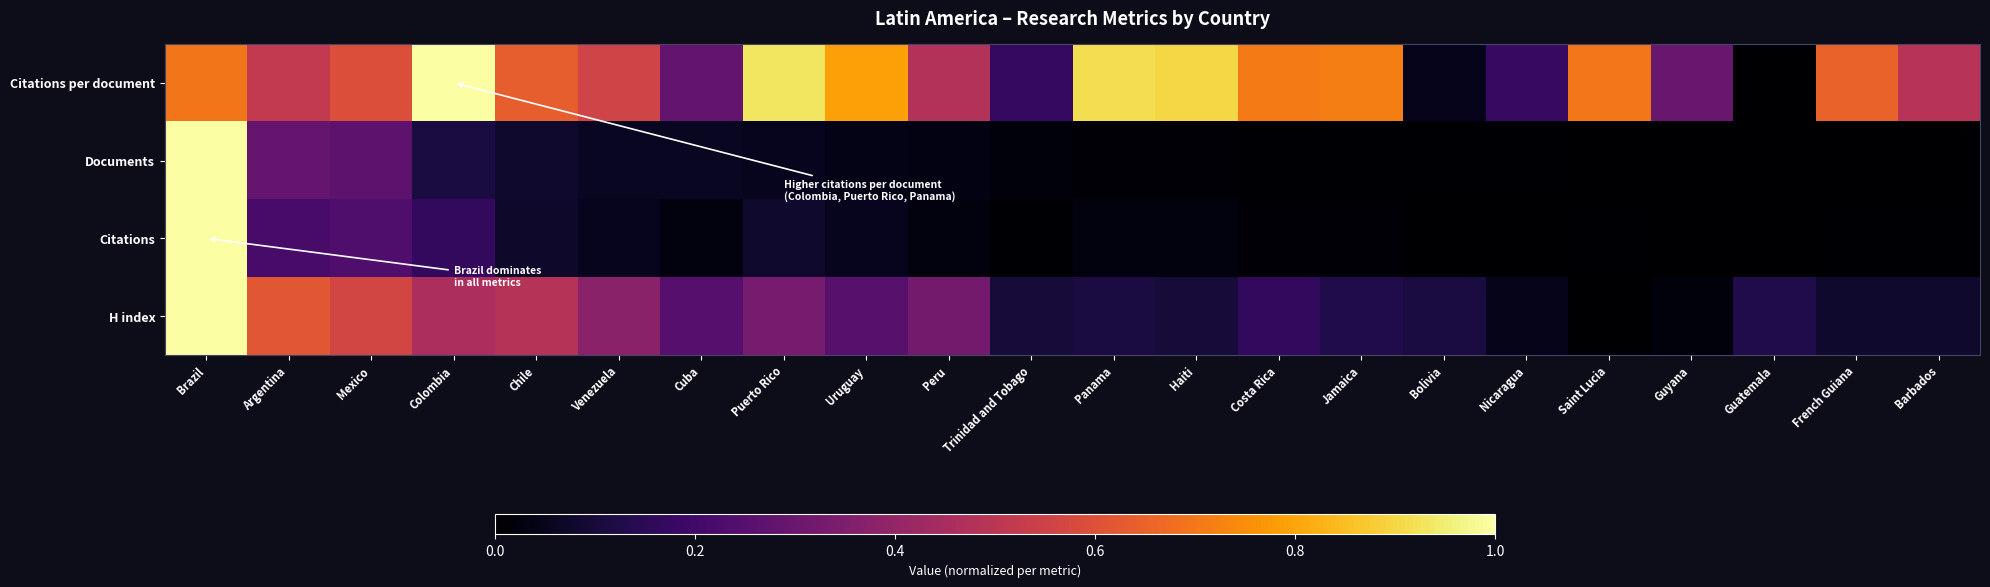

Reading left to right, list all the values displayed in this chart.

Citations per document: Brazil=0.7	Argentina=0.5	Mexico=0.6	Colombia=1.0	Chile=0.6	Venezuela=0.6	Cuba=0.3	Puerto Rico=0.9	Uruguay=0.8	Peru=0.5	Trinidad and Tobago=0.2	Panama=0.9	Haiti=0.9	Costa Rica=0.7	Jamaica=0.7	Bolivia=0.0	Nicaragua=0.2	Saint Lucia=0.7	Guyana=0.3	Guatemala=0.0	French Guiana=0.7	Barbados=0.5
Documents: Brazil=1.0	Argentina=0.3	Mexico=0.3	Colombia=0.1	Chile=0.1	Venezuela=0.1	Cuba=0.1	Puerto Rico=0.1	Uruguay=0.0	Peru=0.0	Trinidad and Tobago=0.0	Panama=0.0	Haiti=0.0	Costa Rica=0.0	Jamaica=0.0	Bolivia=0.0	Nicaragua=0.0	Saint Lucia=0.0	Guyana=0.0	Guatemala=0.0	French Guiana=0.0	Barbados=0.0
Citations: Brazil=1.0	Argentina=0.2	Mexico=0.2	Colombia=0.2	Chile=0.1	Venezuela=0.1	Cuba=0.0	Puerto Rico=0.1	Uruguay=0.1	Peru=0.0	Trinidad and Tobago=0.0	Panama=0.0	Haiti=0.0	Costa Rica=0.0	Jamaica=0.0	Bolivia=0.0	Nicaragua=0.0	Saint Lucia=0.0	Guyana=0.0	Guatemala=0.0	French Guiana=0.0	Barbados=0.0
H index: Brazil=1.0	Argentina=0.6	Mexico=0.6	Colombia=0.5	Chile=0.5	Venezuela=0.4	Cuba=0.2	Puerto Rico=0.3	Uruguay=0.3	Peru=0.3	Trinidad and Tobago=0.1	Panama=0.1	Haiti=0.1	Costa Rica=0.2	Jamaica=0.1	Bolivia=0.1	Nicaragua=0.0	Saint Lucia=0.0	Guyana=0.0	Guatemala=0.1	French Guiana=0.1	Barbados=0.1